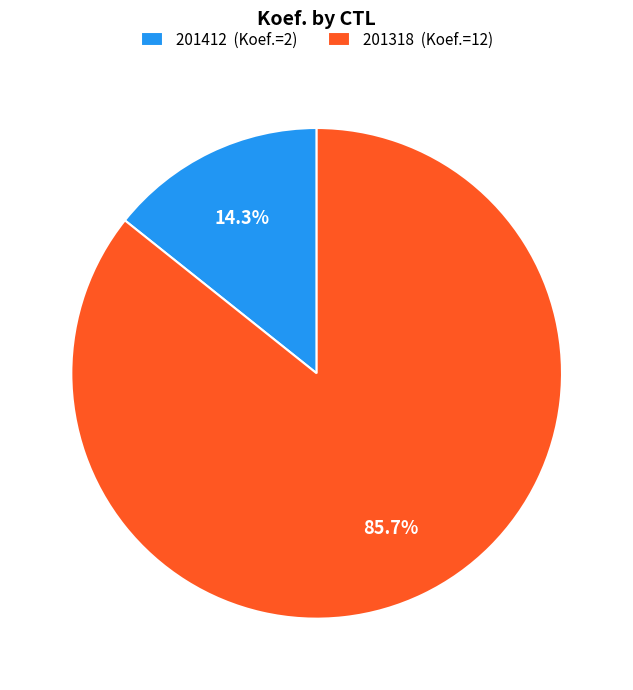

To the nearest percent, what is the difference between the 201318 and 201412 slice percentages?

71%